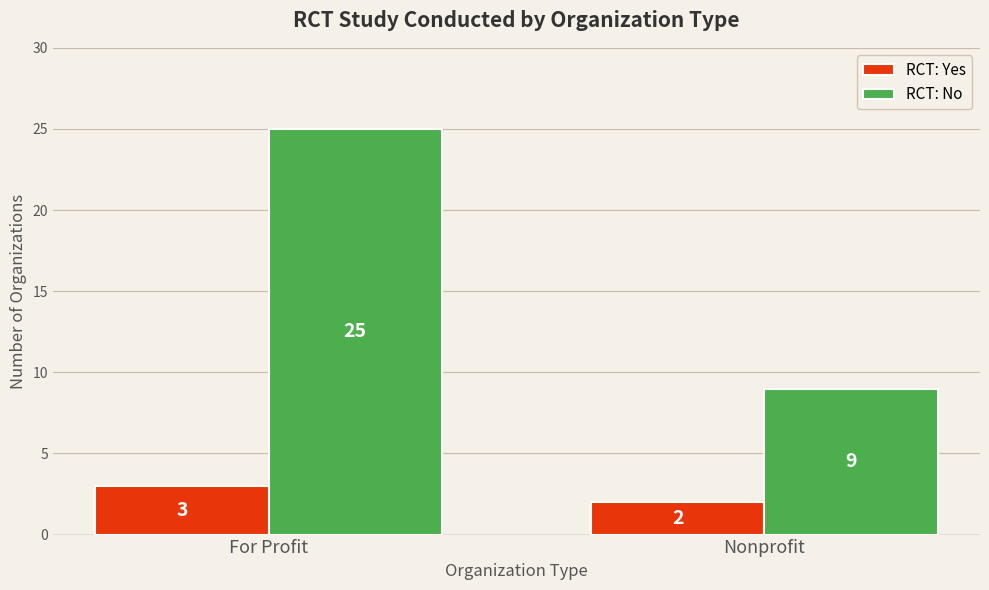

Which series has the widest spread of values?

RCT: No